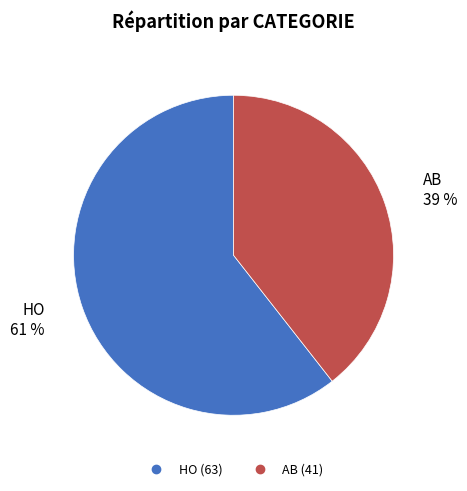

Which has a higher value, HO or AB?

HO